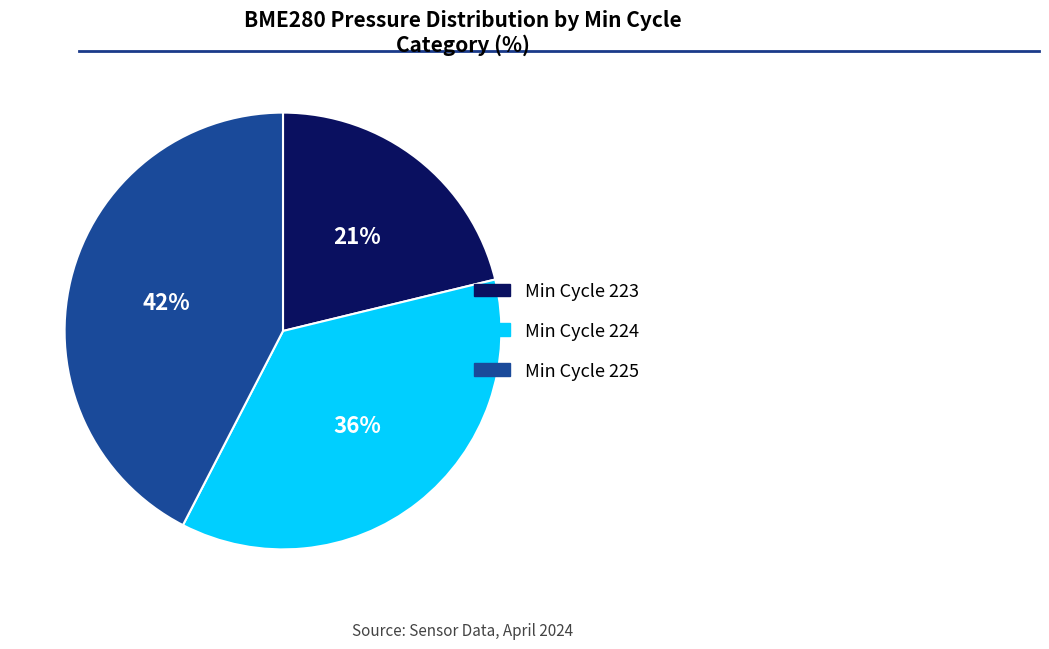

To the nearest percent, what is the average slice percentage?

33%